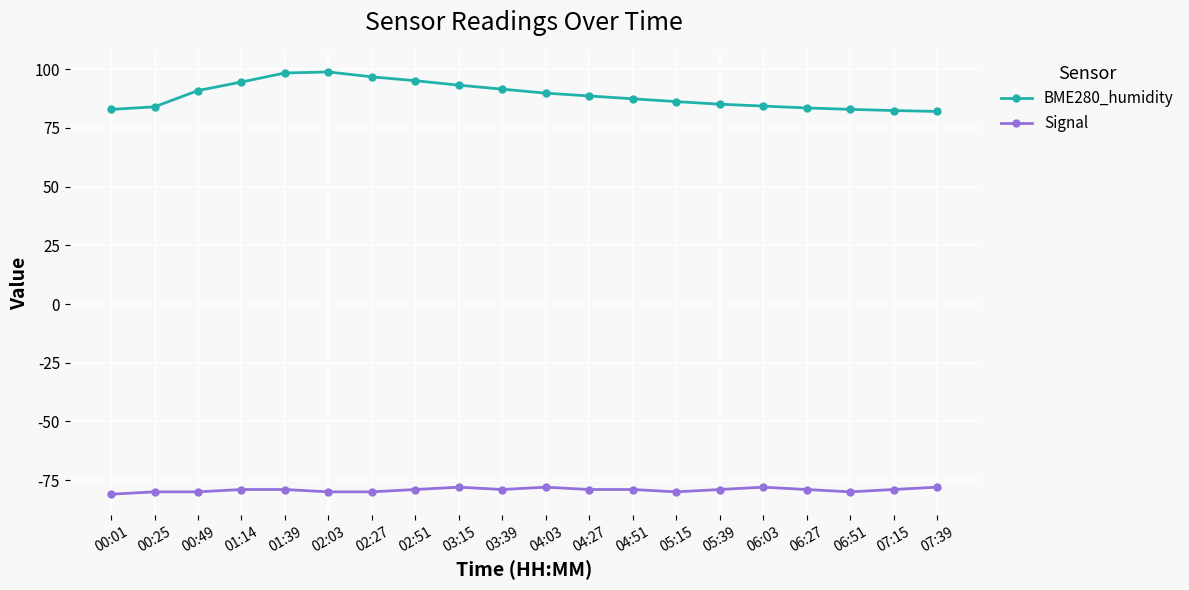

Which series has the widest spread of values?

BME280_humidity